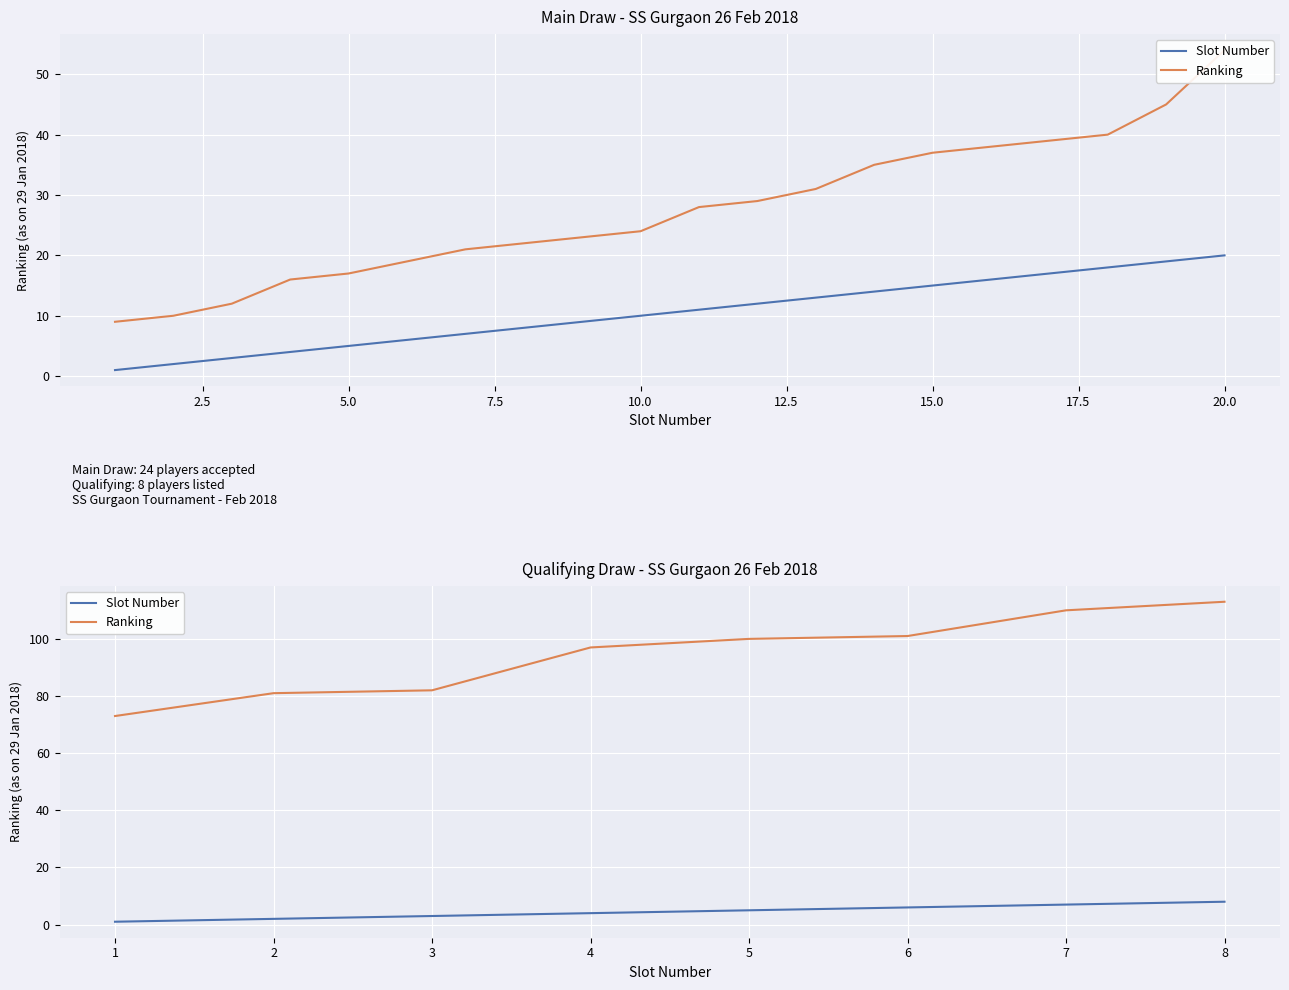

Between 4 and 7, which series saw the biggest shift?

Ranking